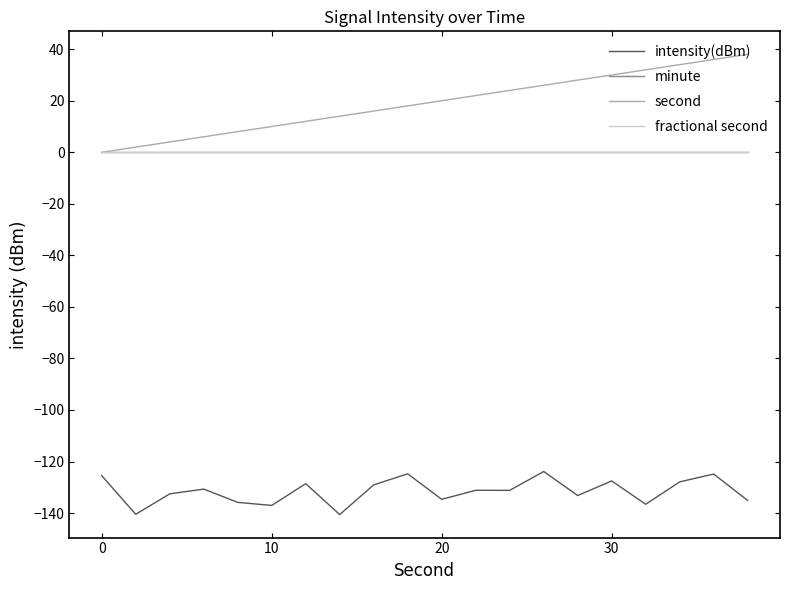

True or false: minute has more than 2 interior local peaks.

False